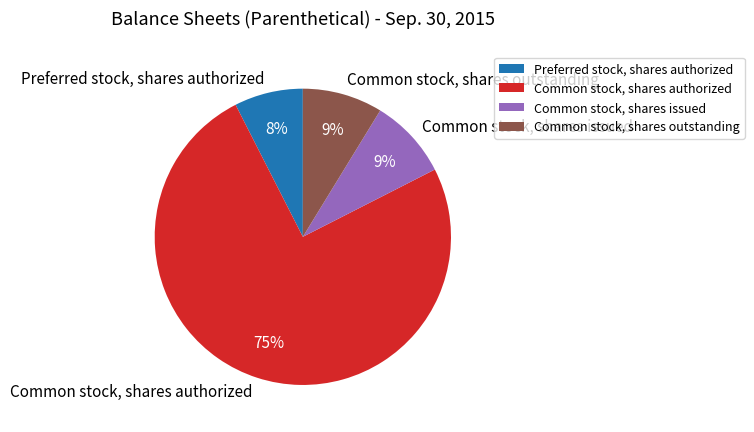

Is there any slice that represents more than half of the pie?

Yes